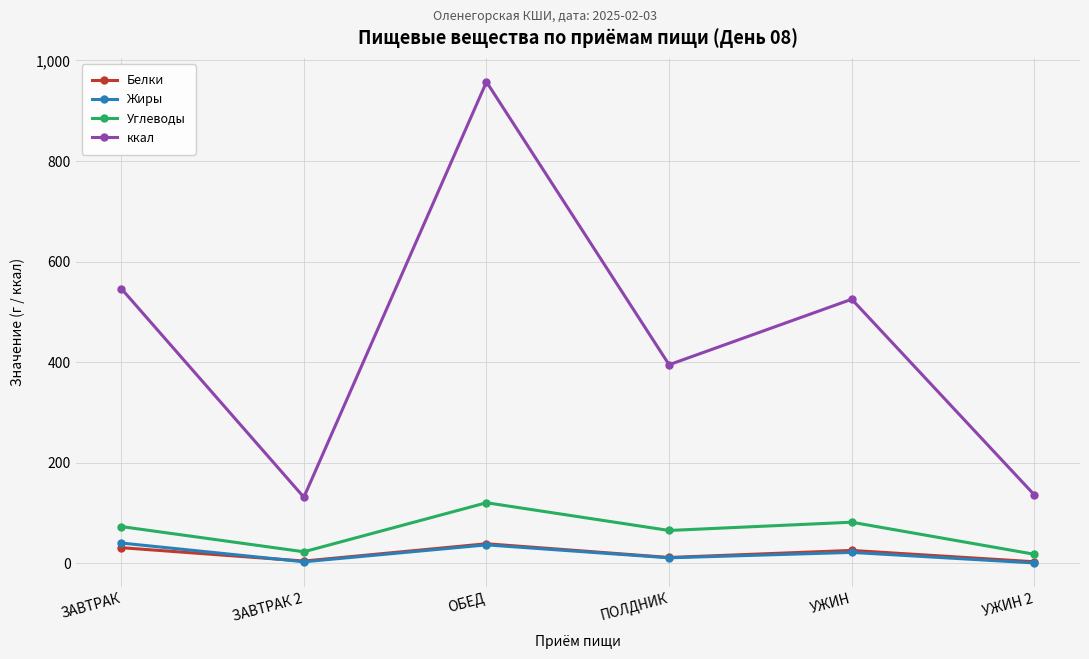

Which series has the widest spread of values?

ккал